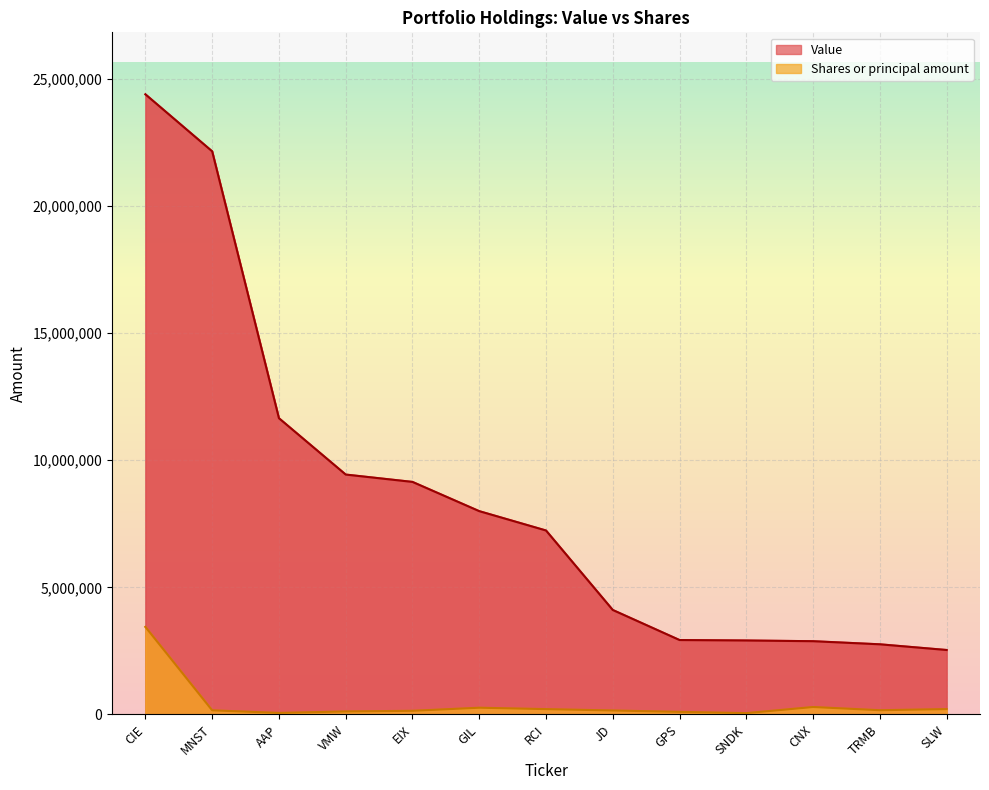

The Value series shows 7236000 at RCI. True or false?

True